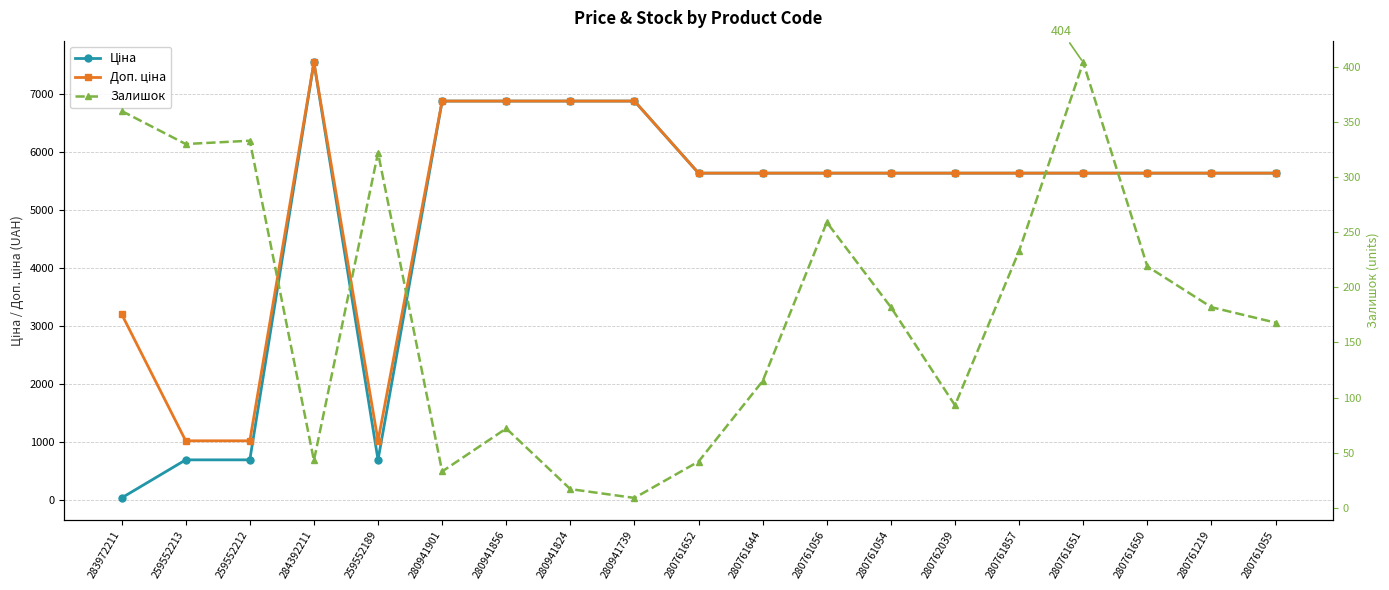

Rank the categories by Залишок value from lowest to highest.

280941739, 280941824, 280941901, 280761652, 284392211, 280941856, 280762039, 280761644, 280761055, 280761054, 280761219, 280761650, 280761857, 280761056, 259552189, 259552213, 259552212, 283972211, 280761651